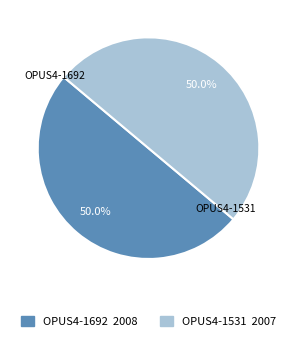

What portion of the pie excludes OPUS4-1692?

50.0%